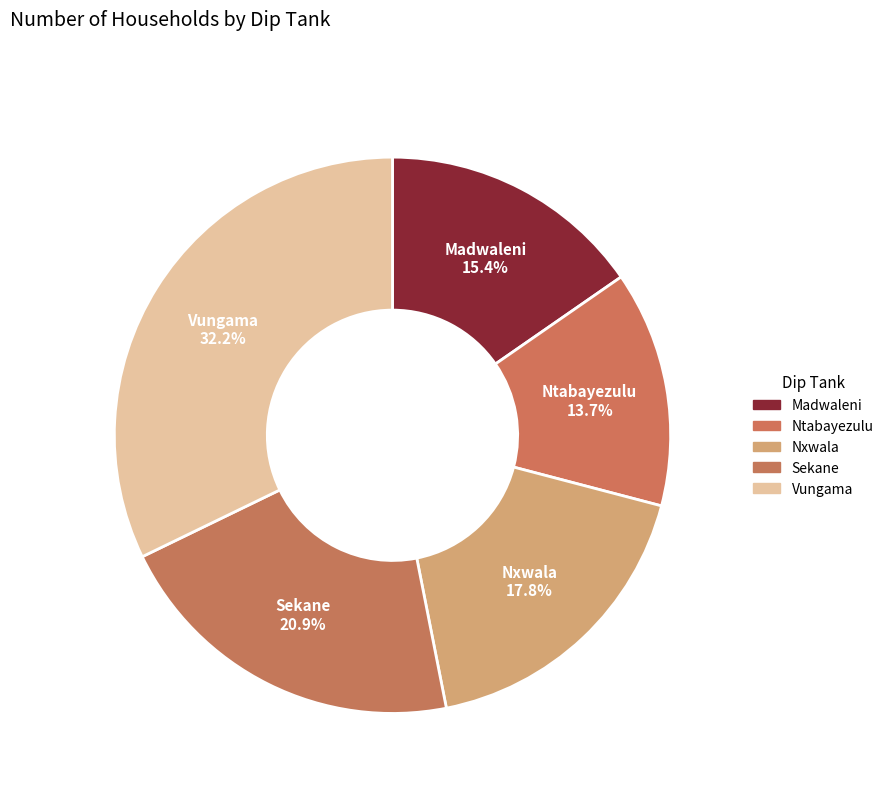

What percentage is the Ntabayezulu slice, to the nearest percent?

14%